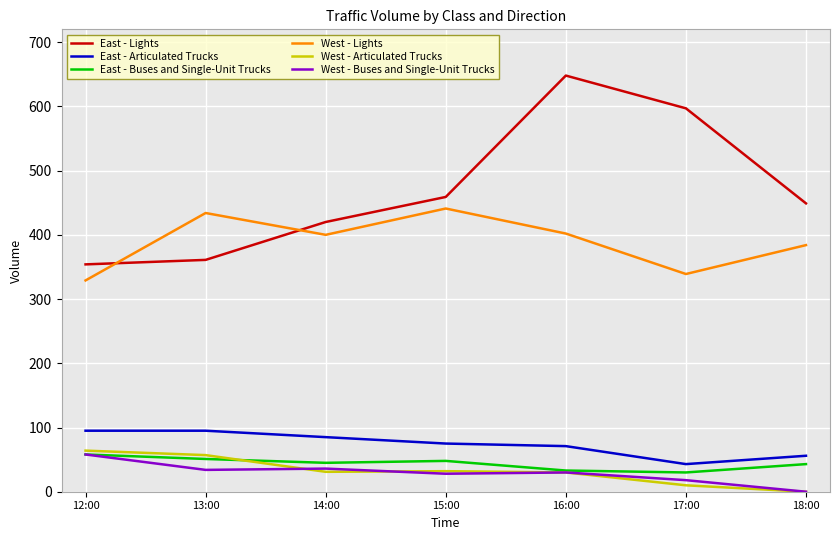

Which category has the highest value in the West - Buses and Single-Unit Trucks series?

12:00